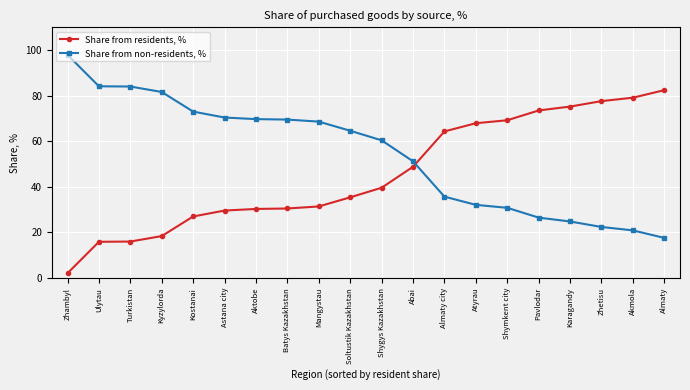

What is the sum of all Share from non-residents, % values?

1085.8